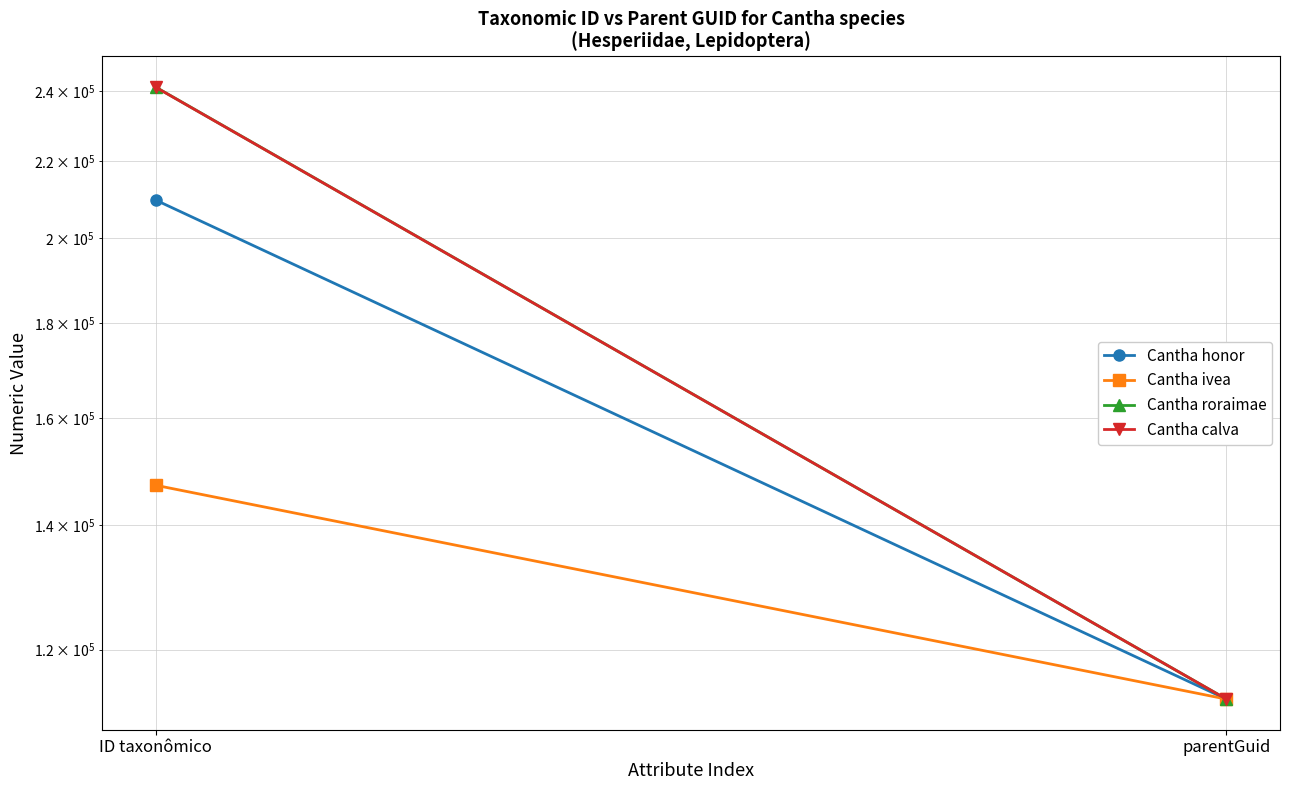

How many lines are shown in the chart?

4